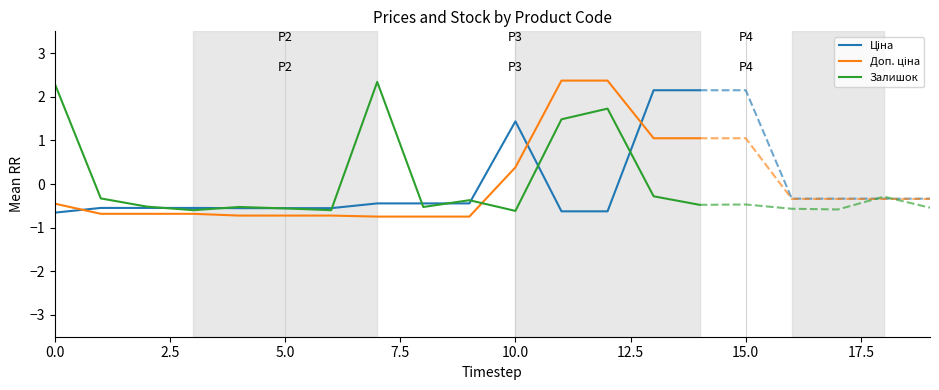

What is the value of the Доп. ціна point at the 13th from the left?

2.4